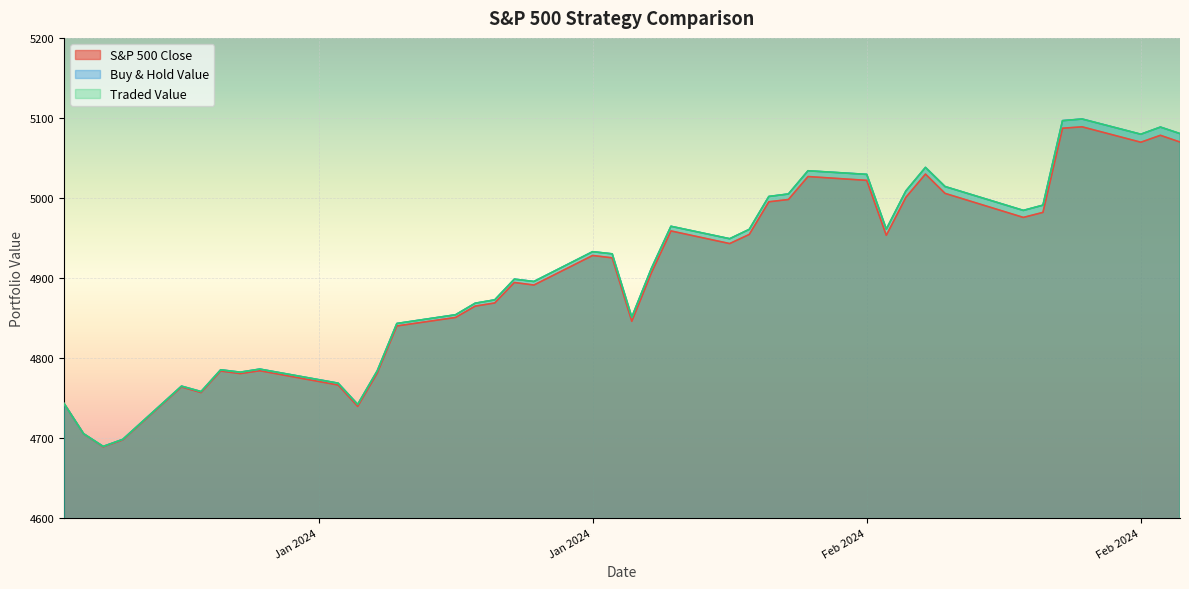

What is the label of the 9th point from the left?

2024-01-12